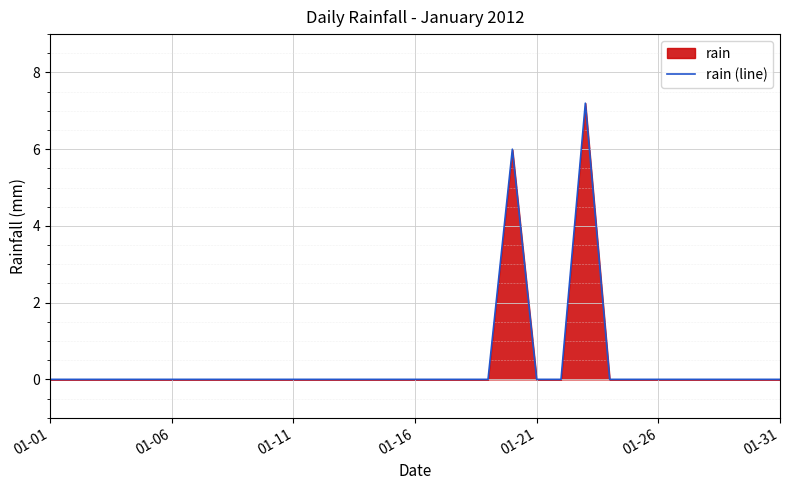

How many data points are above 0?

2